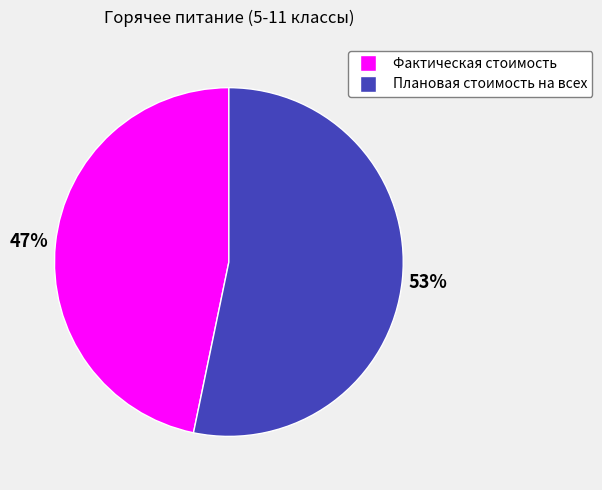

To the nearest percent, what portion does Фактическая стоимость represent?

47%